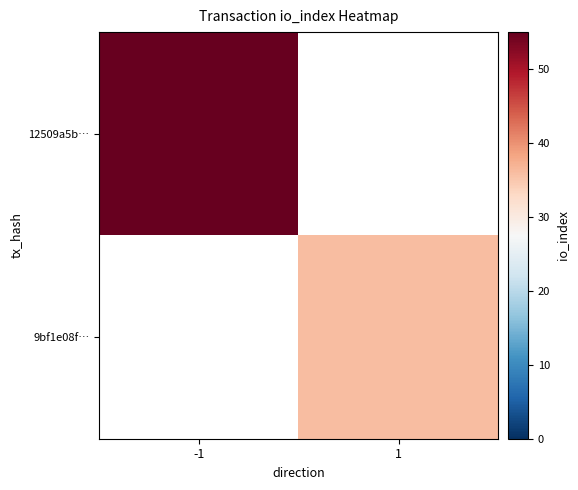

True or false: 9bf1e08f… has a value of 24.7 at 1.

False